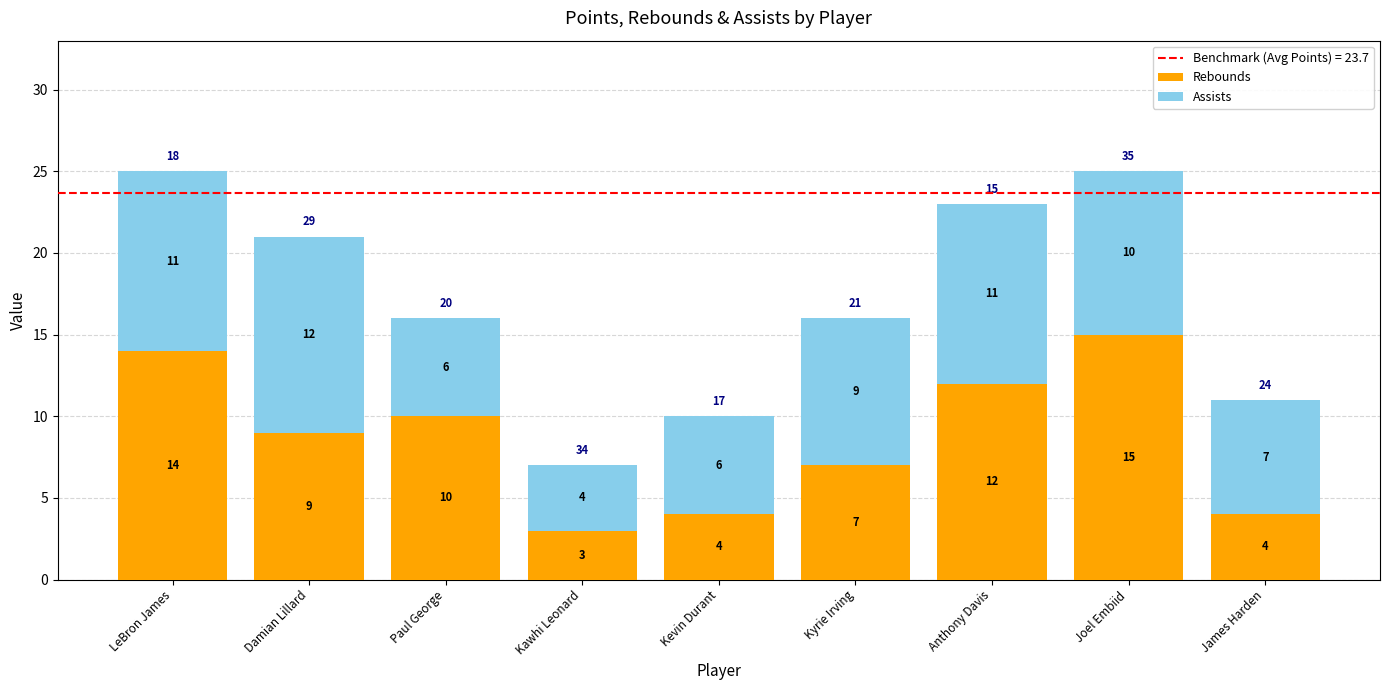

At which label is Rebounds closest to 9?

Damian Lillard